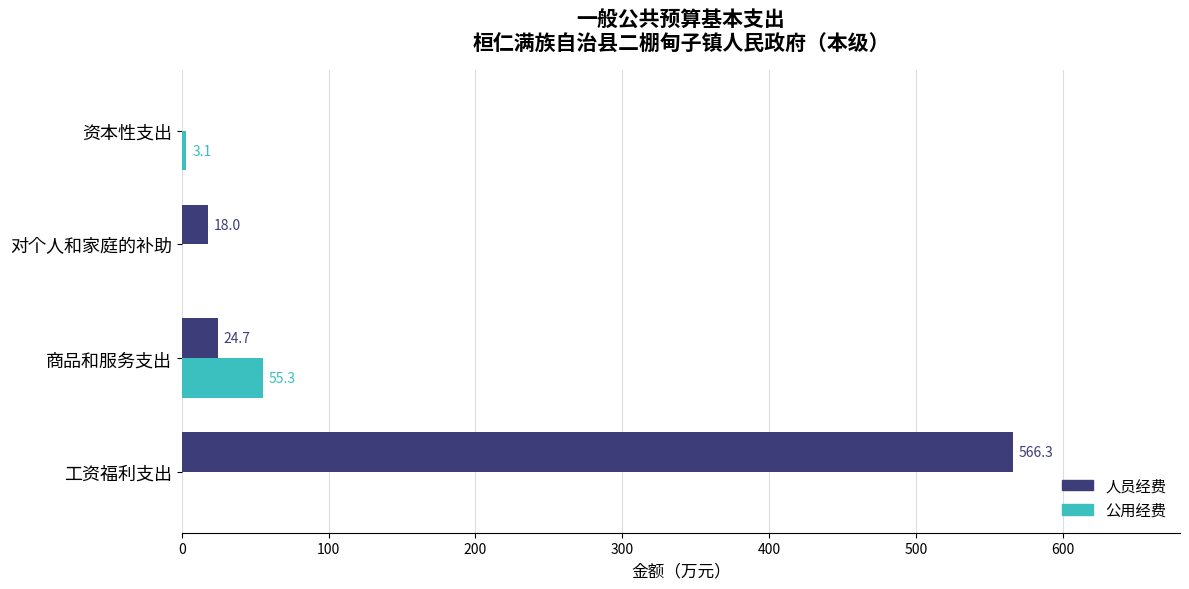

What is the sum of all 公用经费 values?

58.4